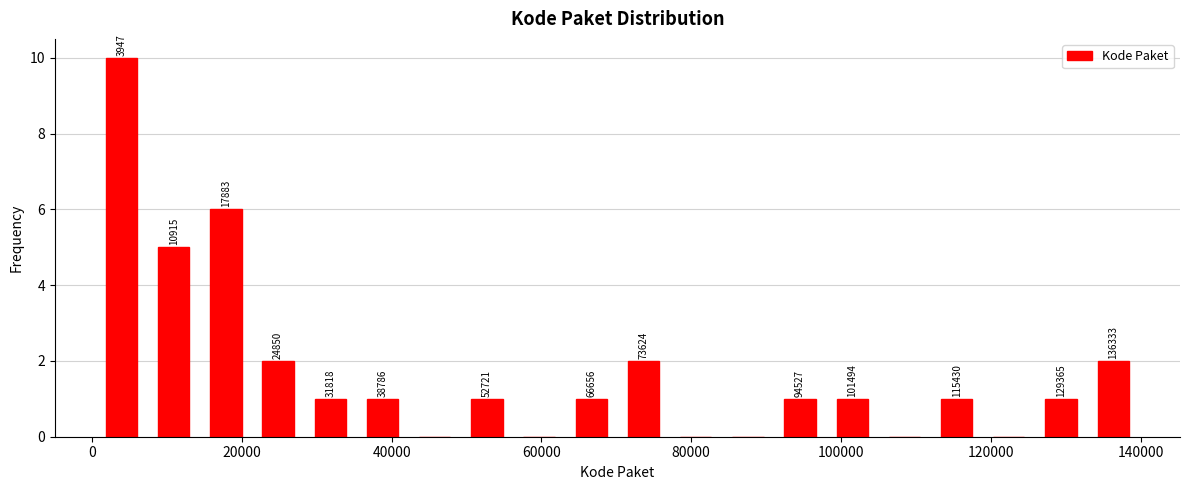

Read against the x-axis, roughly where is the centre of the tallest bar?

4000